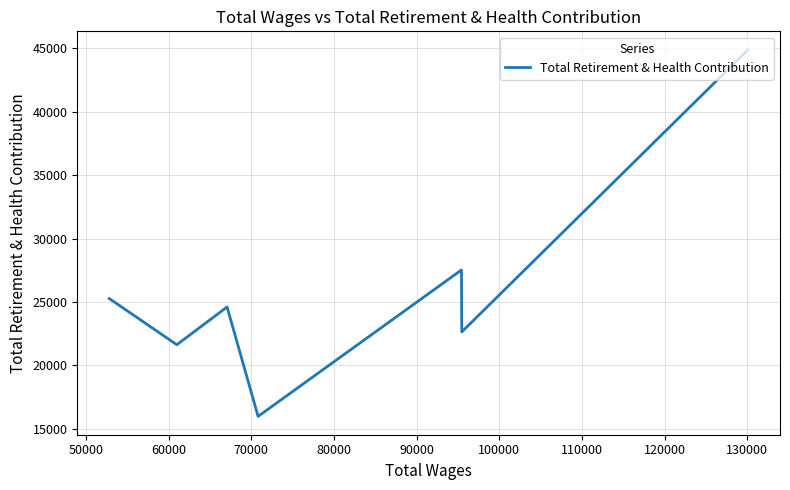

True or false: the data has more than 0 interior local peaks.

True